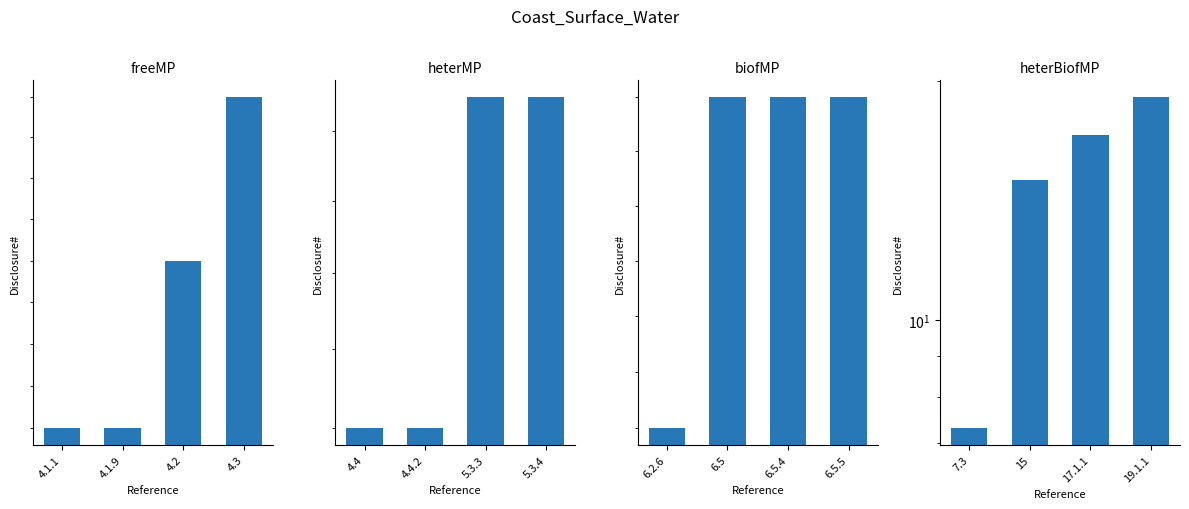

Which category has the highest value across all series?

19.1.1